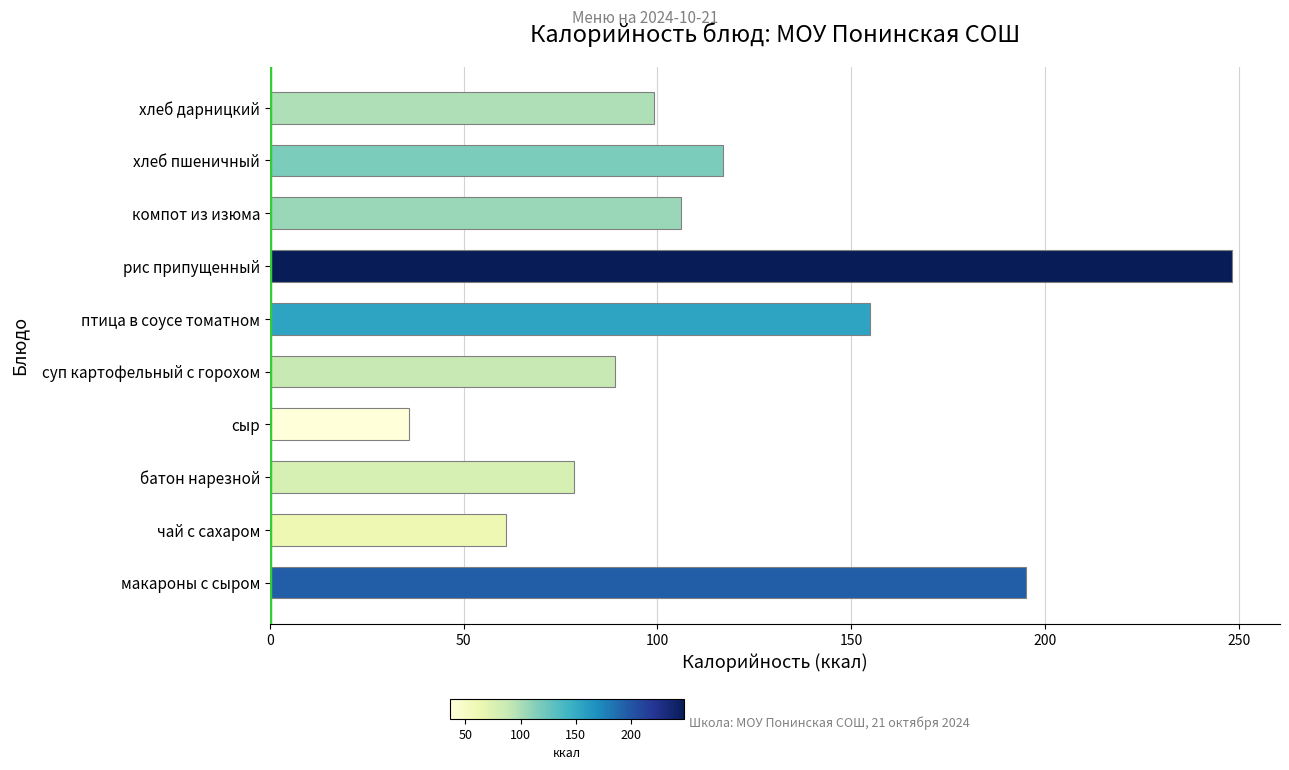

What is the greatest value displayed?

248.2